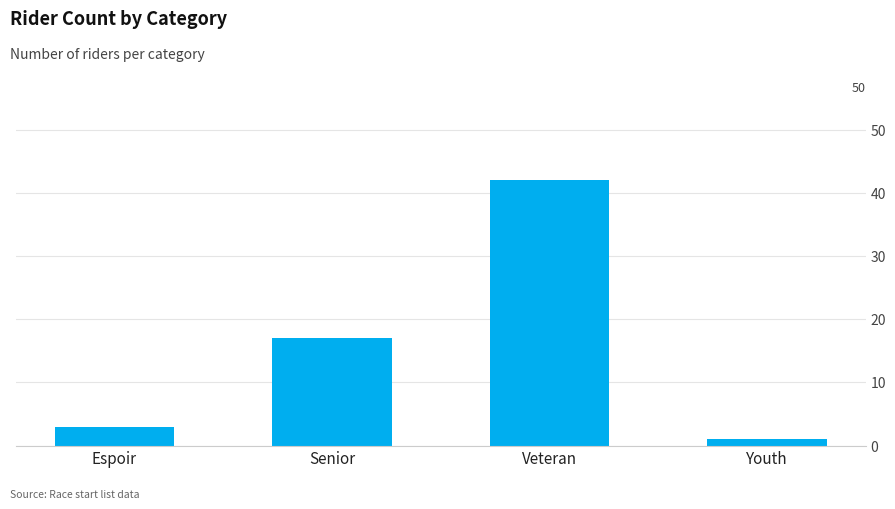

What is the difference between the maximum and minimum values?

41